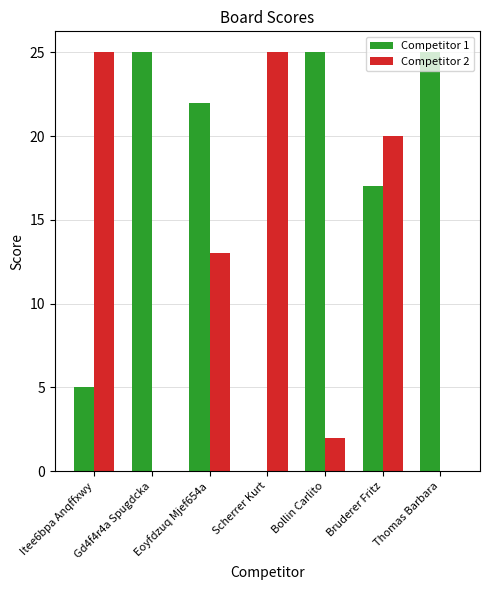

Which series changed the most between Eoyfdzuq Mjef654a and Thomas Barbara?

Competitor 2